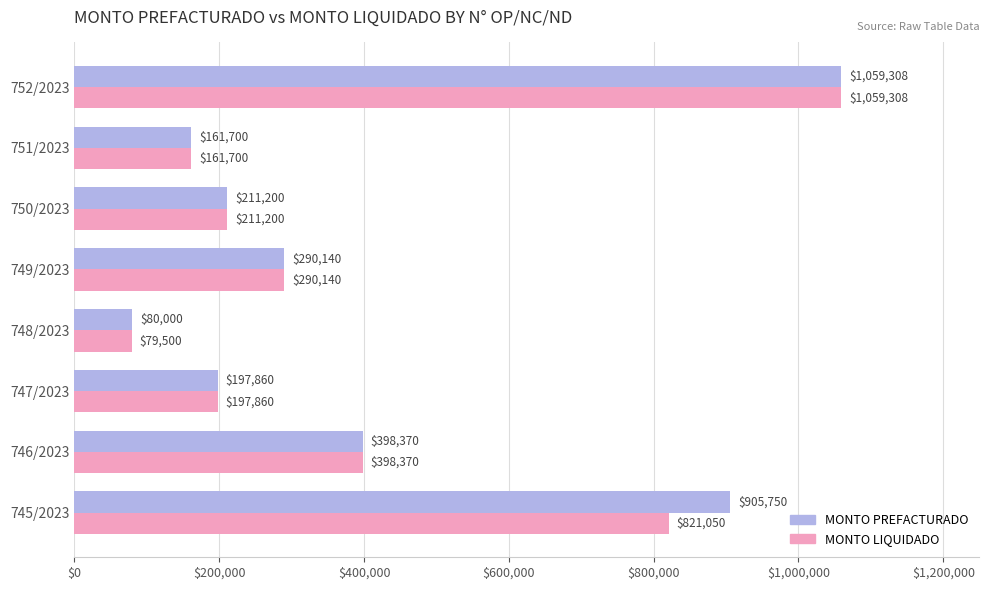

At how many categories does at least one series exceed 730304?

2